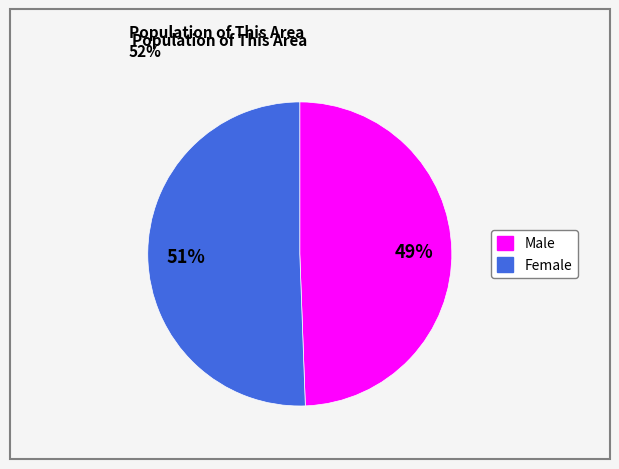

The Male slice represents 49% of the pie. True or false?

True